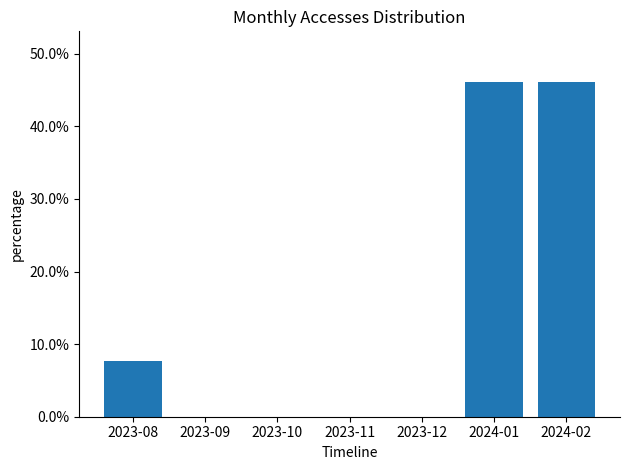

Are the bars grouped side by side (vs. stacked)?

No